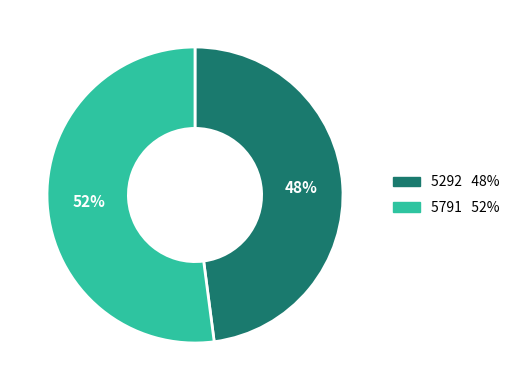

The 5292 slice represents 48% of the pie. True or false?

True